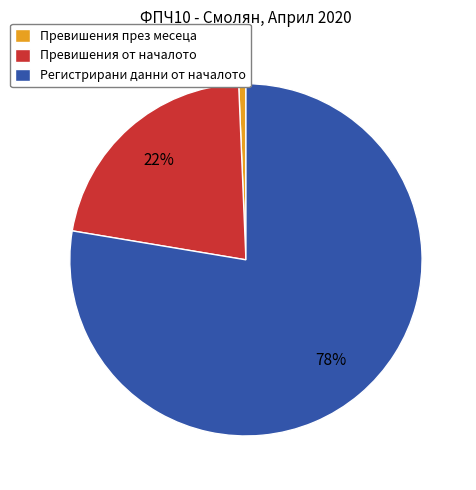

To the nearest percent, what is the average slice percentage?

33%